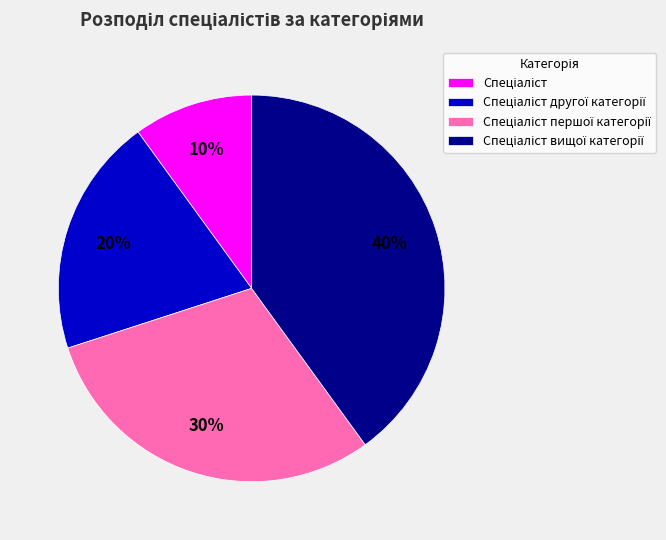

Is there a majority slice in this chart?

No